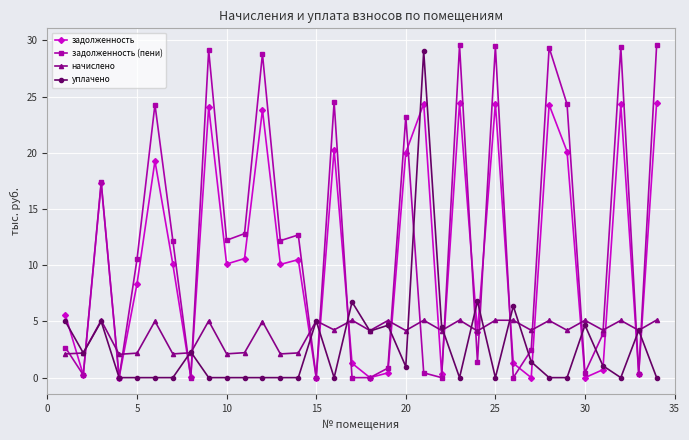

How many lines are shown in the chart?

4